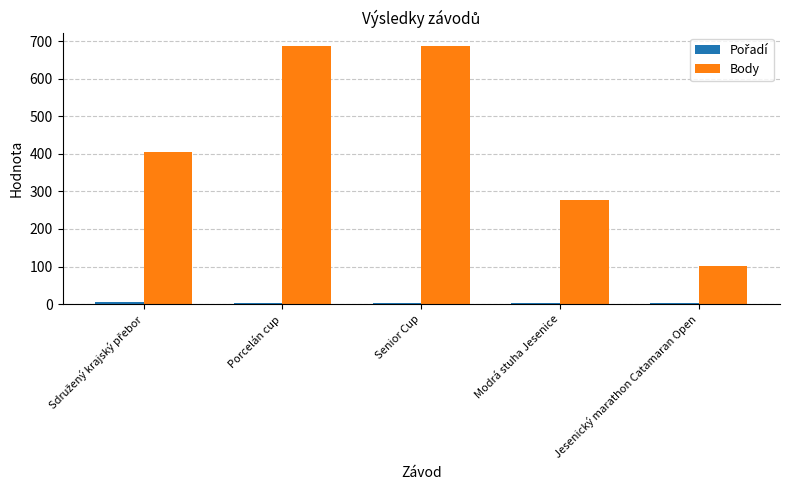

What is the greatest value displayed?

688